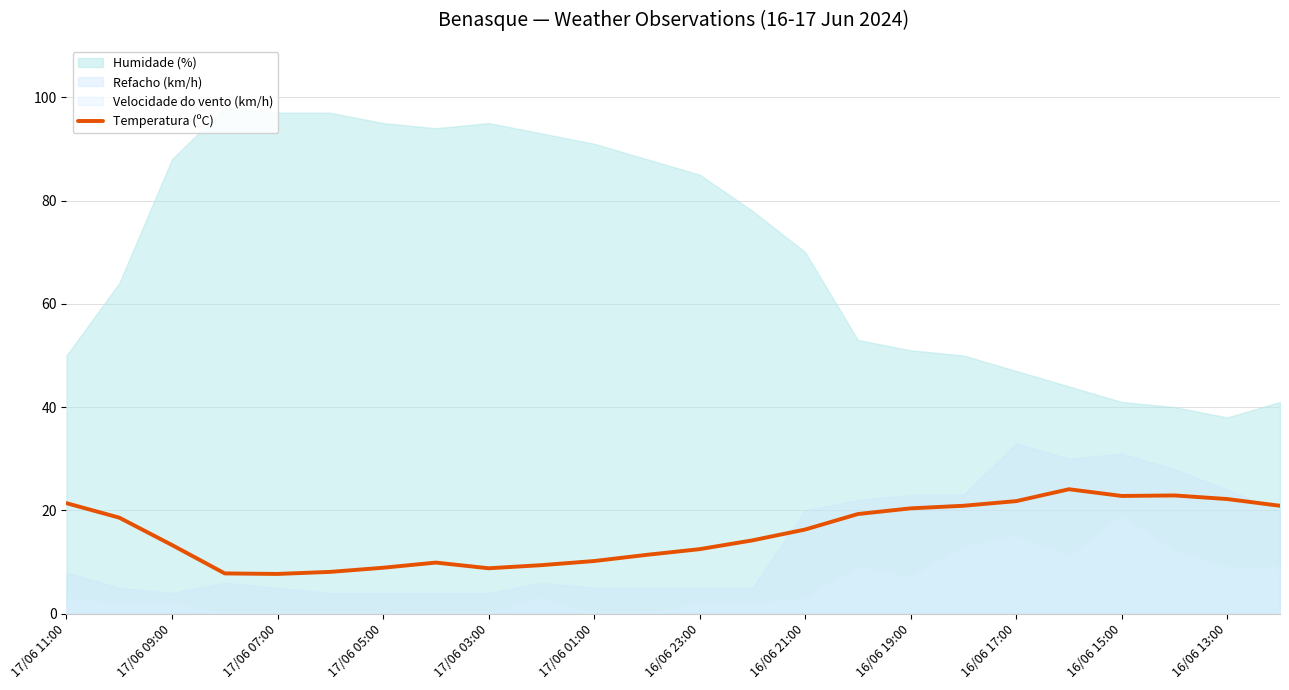

The value of Temperatura (ºC) at 17/06 01:00 is 10.2. True or false?

True